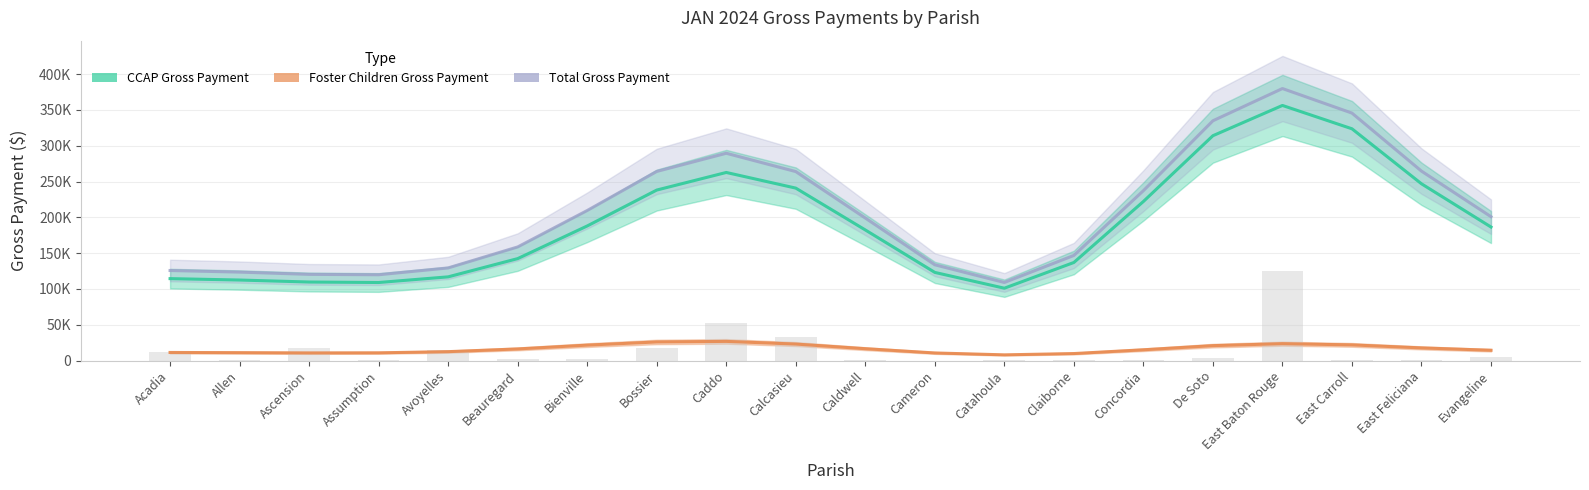

Which series has the widest spread of values?

Total Gross Payment